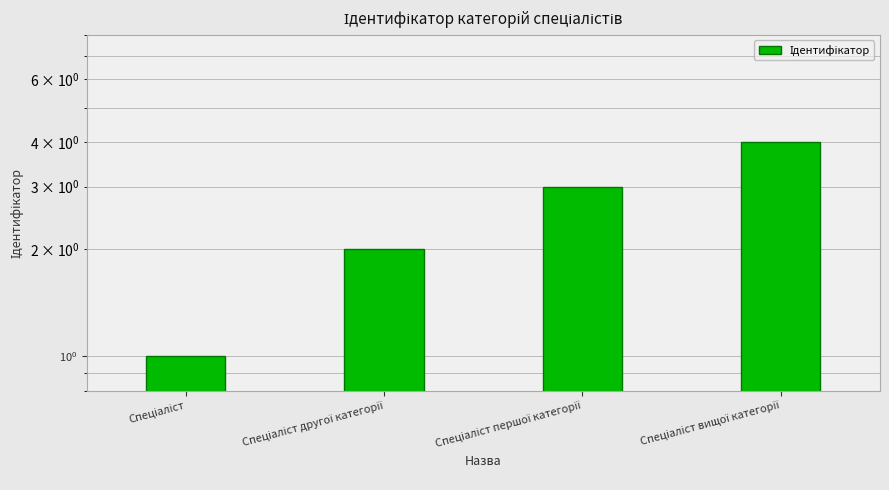

What is the label of the 2nd bar from the right?

Спеціаліст першої категорії